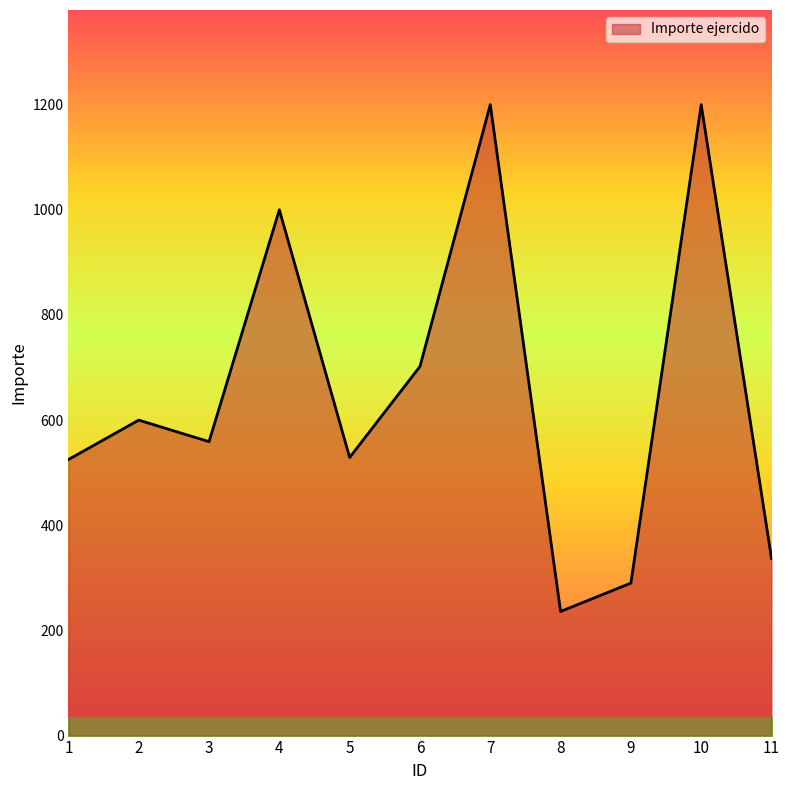

Does the chart have visible grid lines?

No